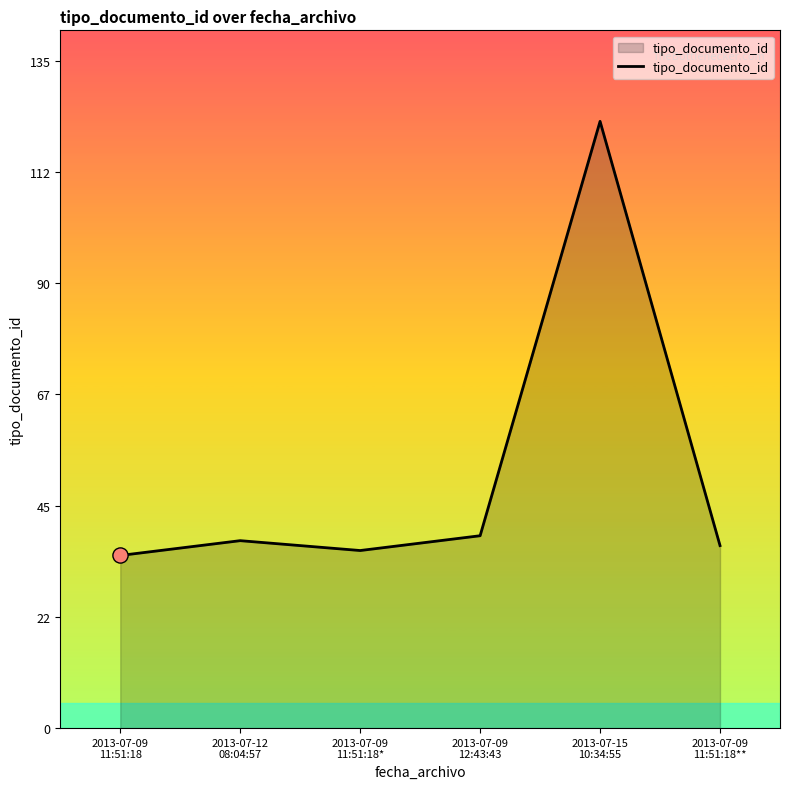

What is the ratio of the value at 2013-07-09
11:51:18 to the value at 2013-07-15
10:34:55?

0.3